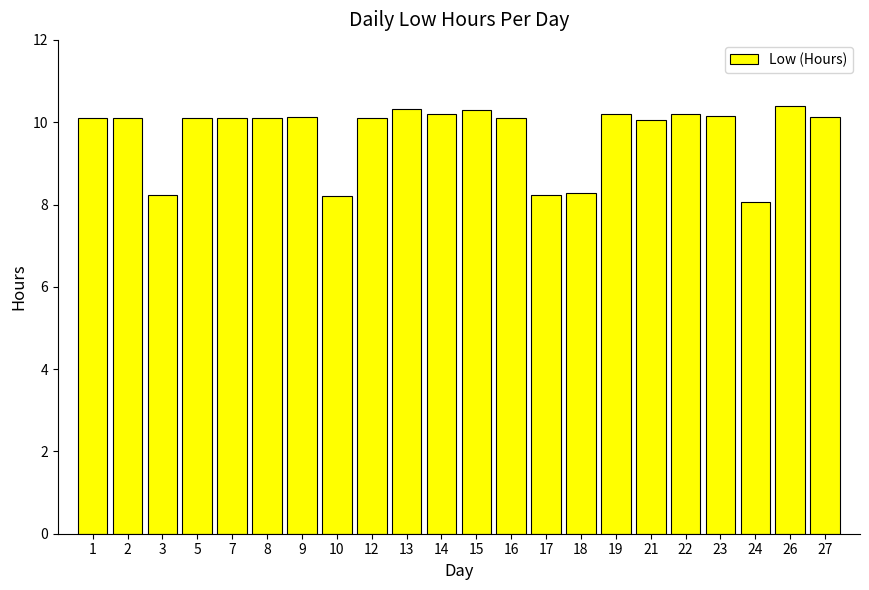

True or false: the data shows 16.0 at 15.

False